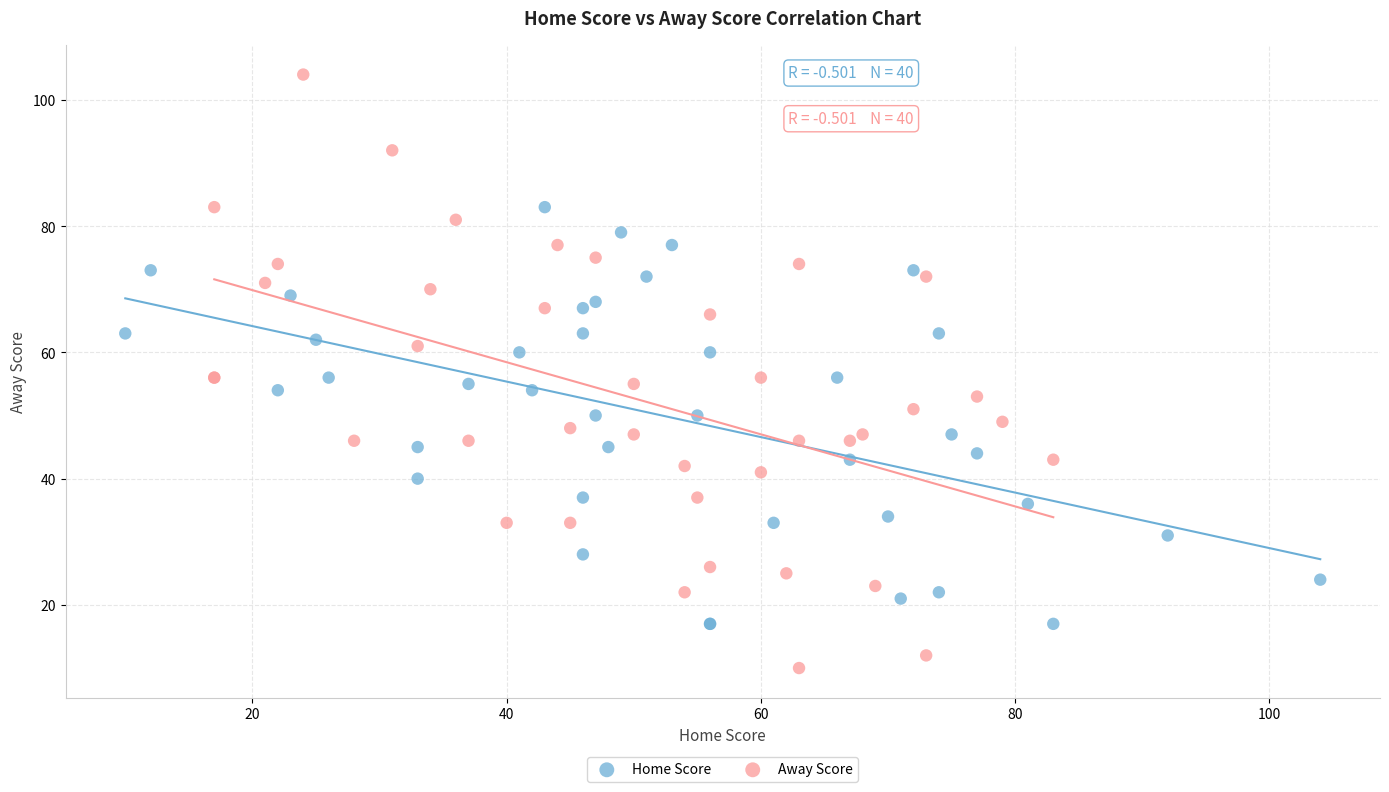

Which series reaches the minimum Y coordinate?

Away Score